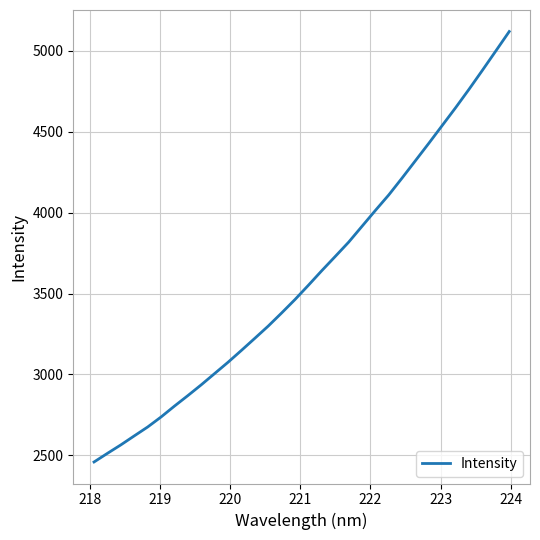

What is the minimum value shown in the chart?

2458.8